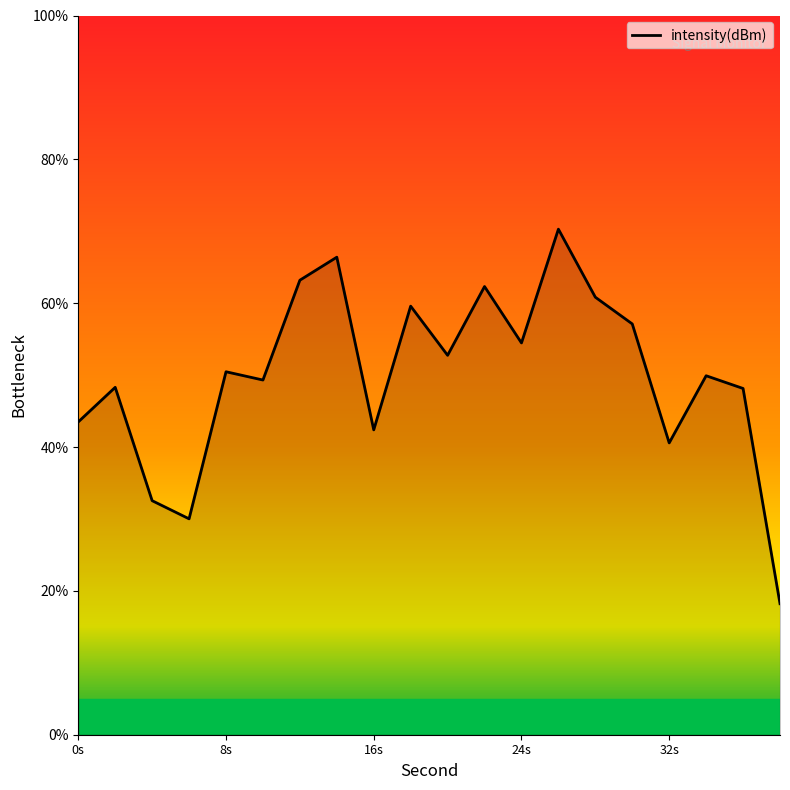

What is the maximum value shown in the chart?

70.3